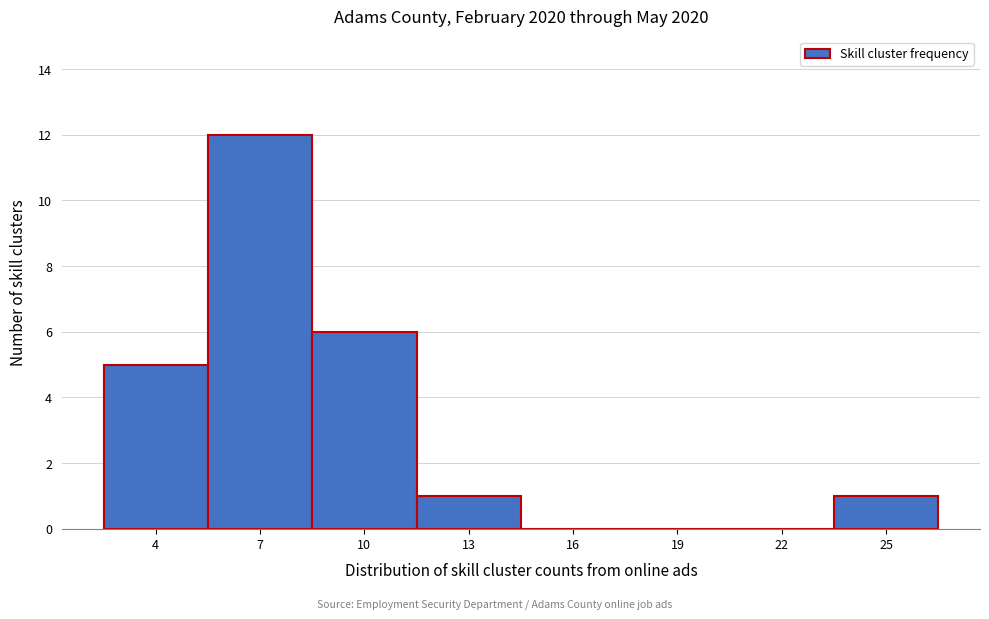

Reading right to left, transcribe all the data shown in this chart.

25=1	22=0	19=0	16=0	13=1	10=6	7=12	4=5